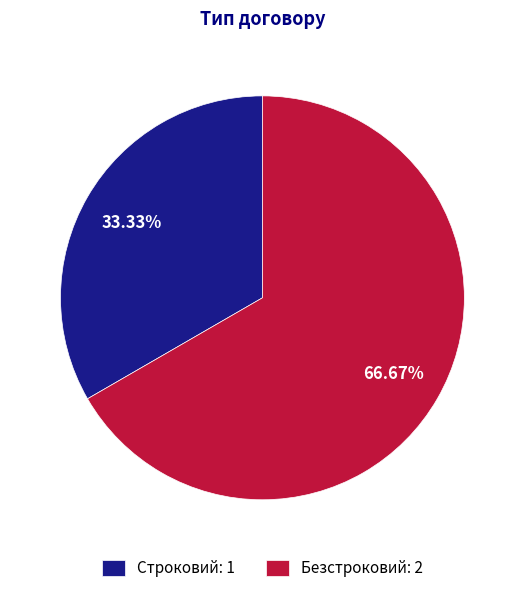

Which category accounts for the majority?

Безстроковий